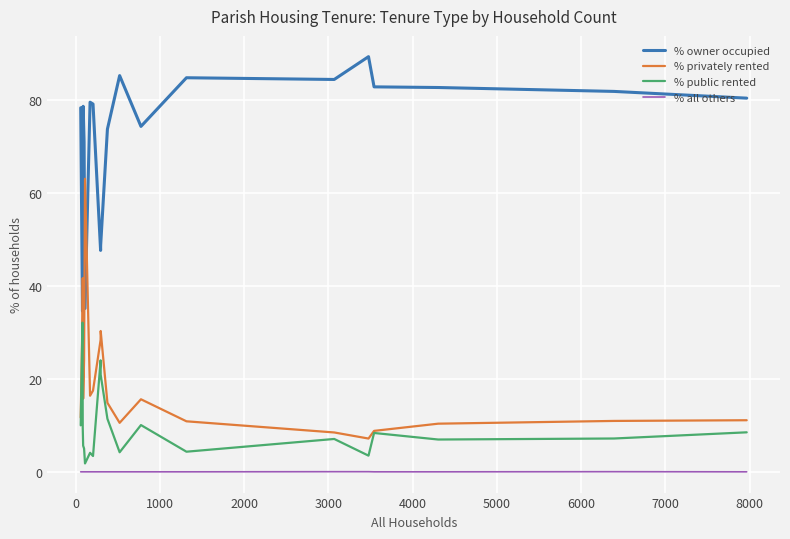

How many lines are shown in the chart?

4